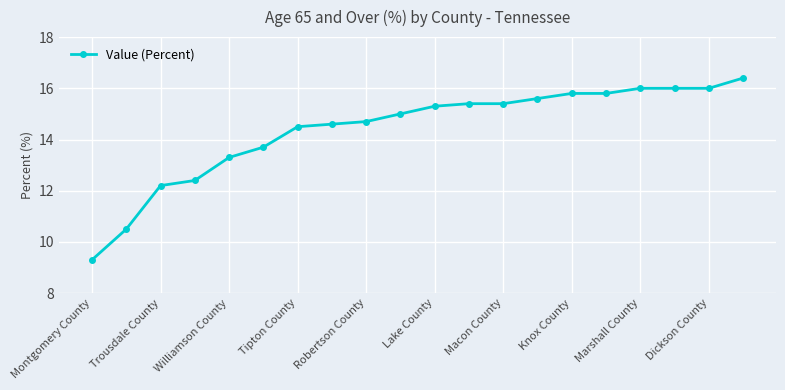

What is the sum of all values?

287.9